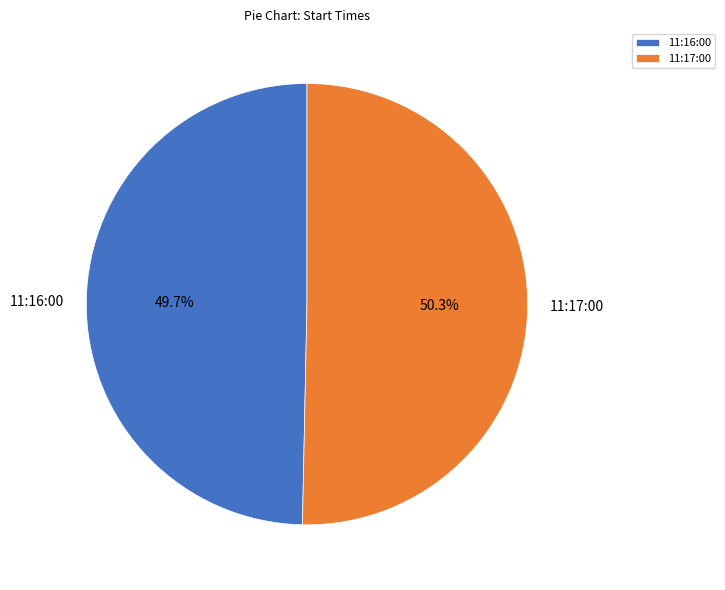

Combined, what portion of the pie is 11:17:00 and 11:16:00?

100.0%